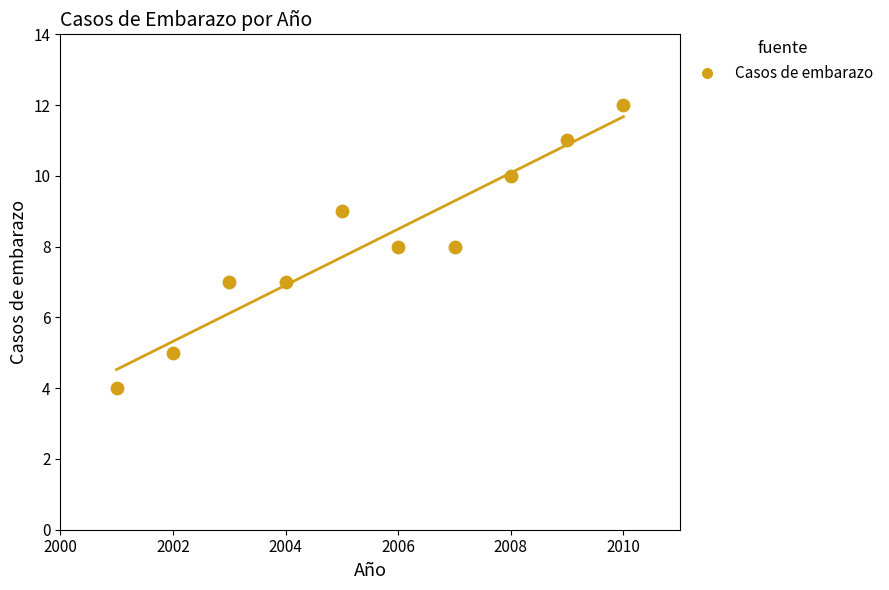

What is the range of X values (max minus min)?

9